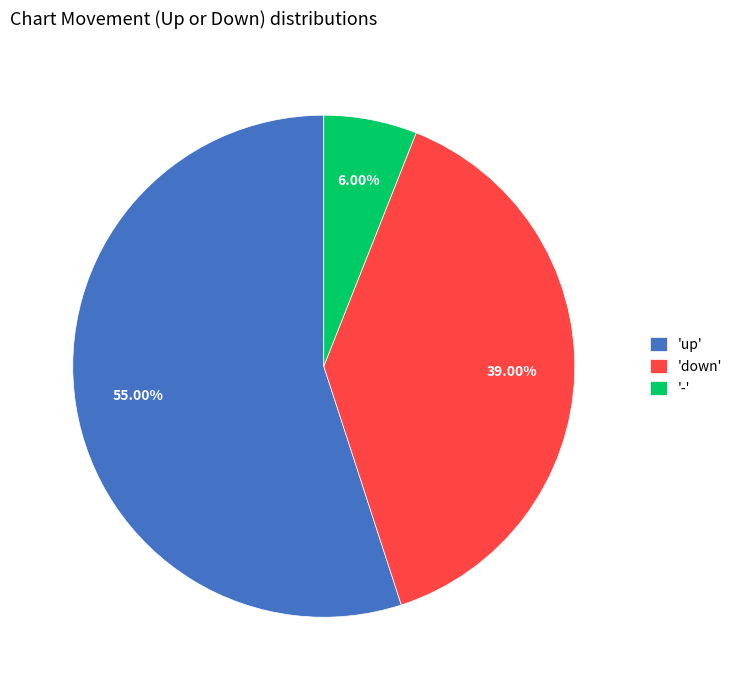

Which category has the biggest portion of the pie?

'up'